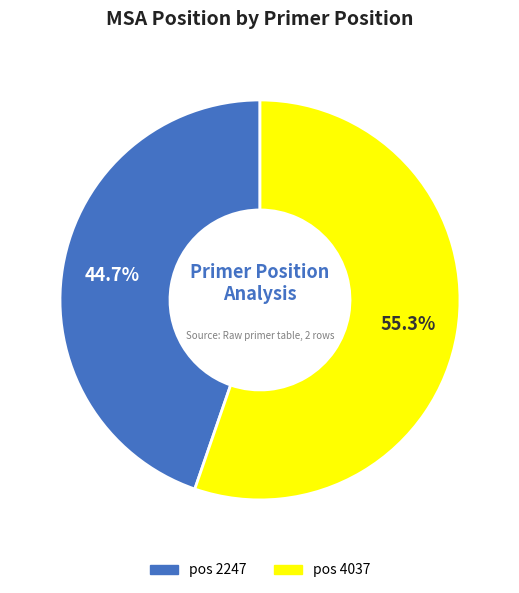

Does any single category account for the majority?

Yes